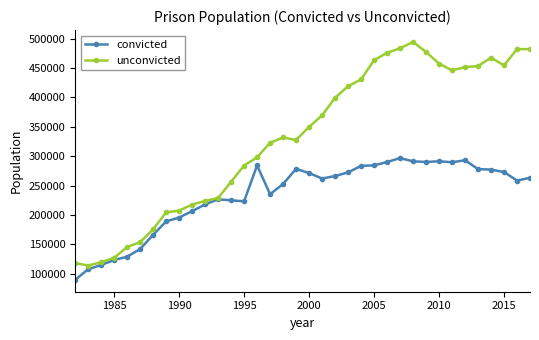

What is the highest value of the unconvicted series?

494200